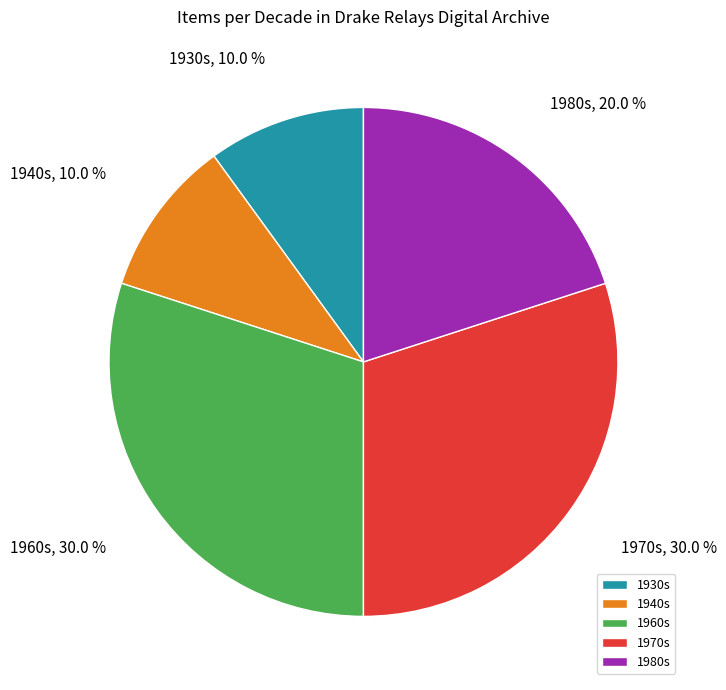

What percentage is NOT represented by 1980s?

80.0%